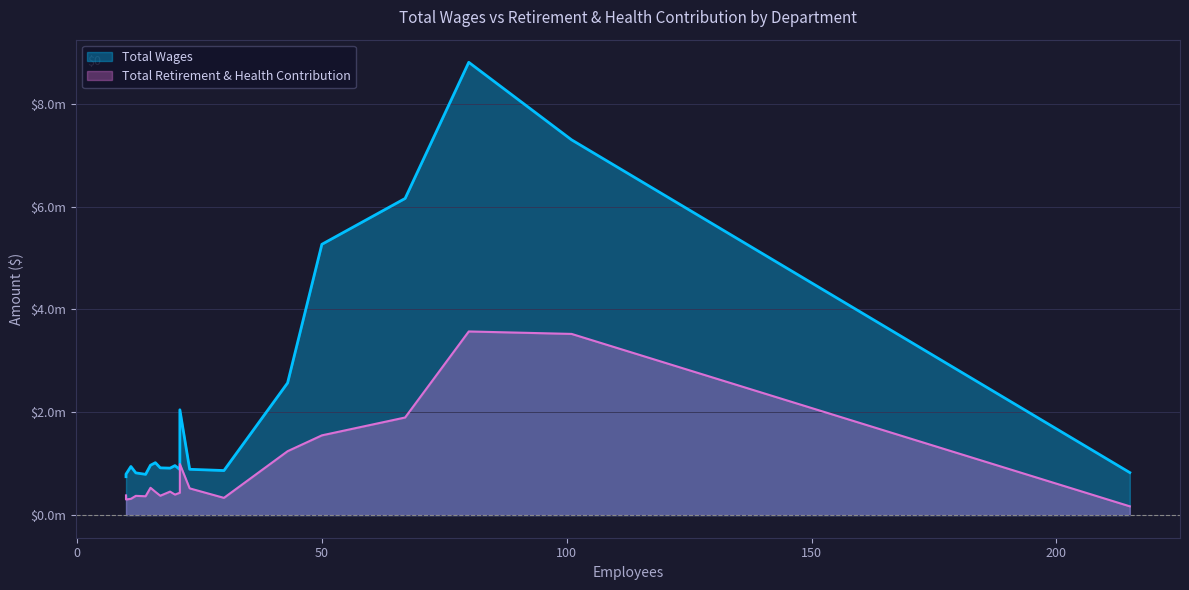

True or false: Total Retirement & Health Contribution and Total Wages cross at least once.

False